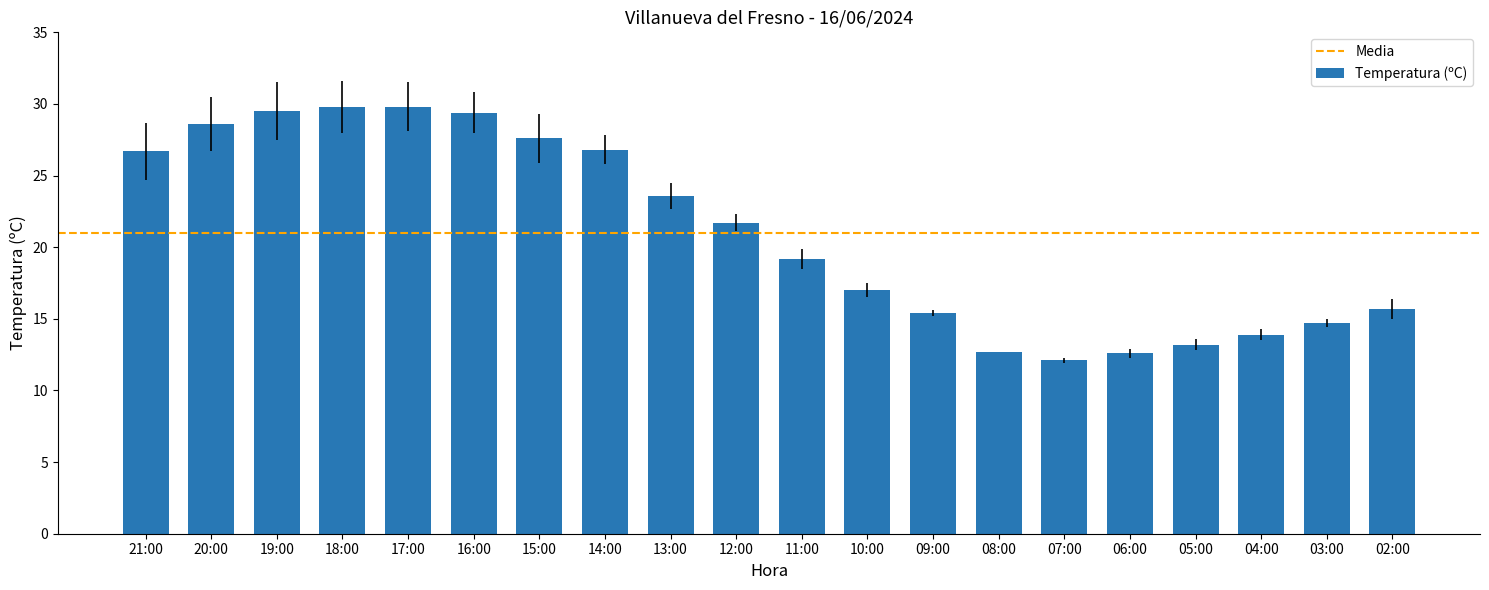

The chart shows a value of 28.6 at 20:00. True or false?

True